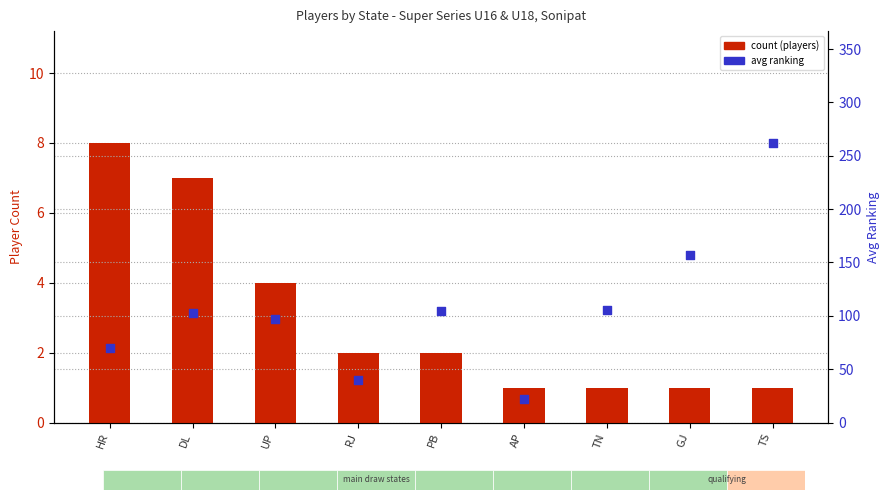

Which series has the largest Y range (max minus min)?

avg ranking